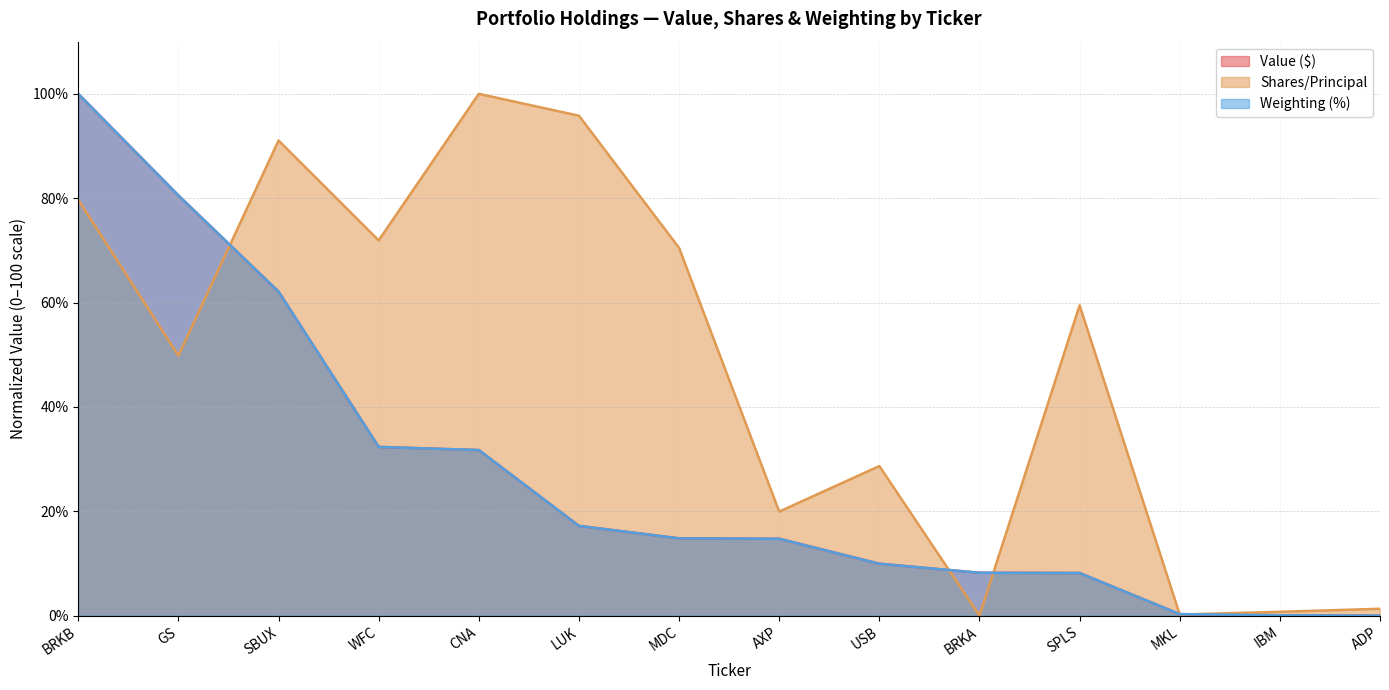

What are all the series names shown in the legend?

Value ($), Shares/Principal, Weighting (%)